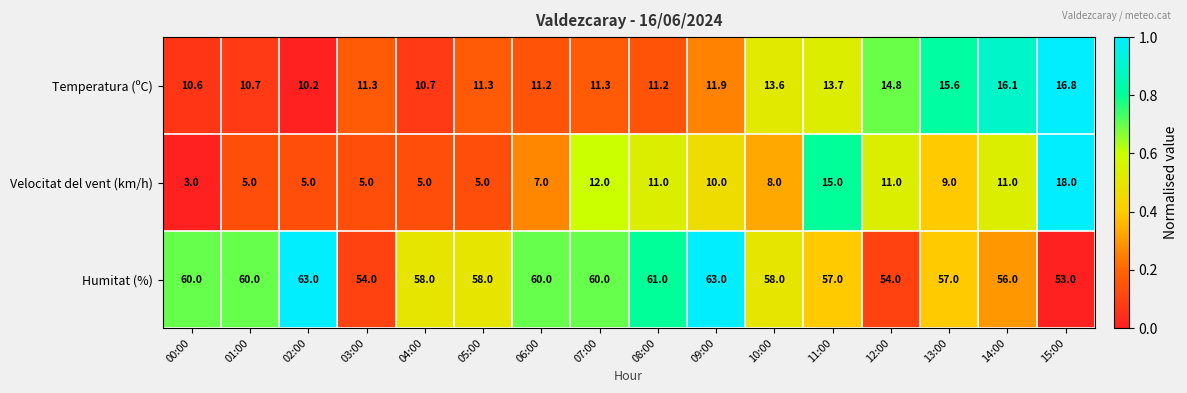

Is it true that Temperatura (ºC) equals 11.2 at 06:00?

True